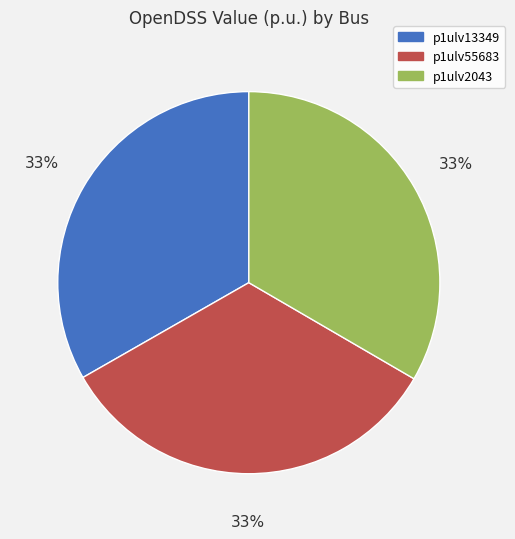

Is it true that p1ulv2043 is 47% of the pie?

False